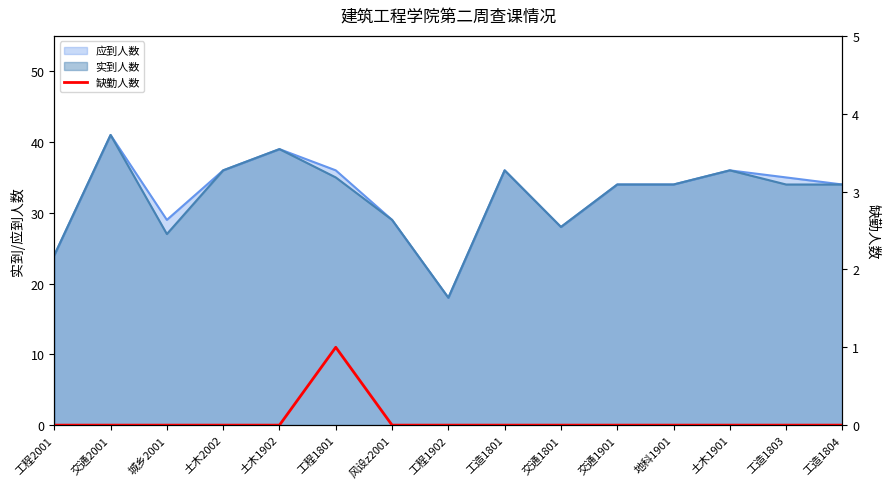

Reading left to right, list all the values displayed in this chart.

工程2001=0	交通2001=0	城乡2001=0	土木2002=0	土木1902=0	工程1801=1	风设z2001=0	工程1902=0	工造1801=0	交通1801=0	交通1901=0	地科1901=0	土木1901=0	工造1803=0	工造1804=0